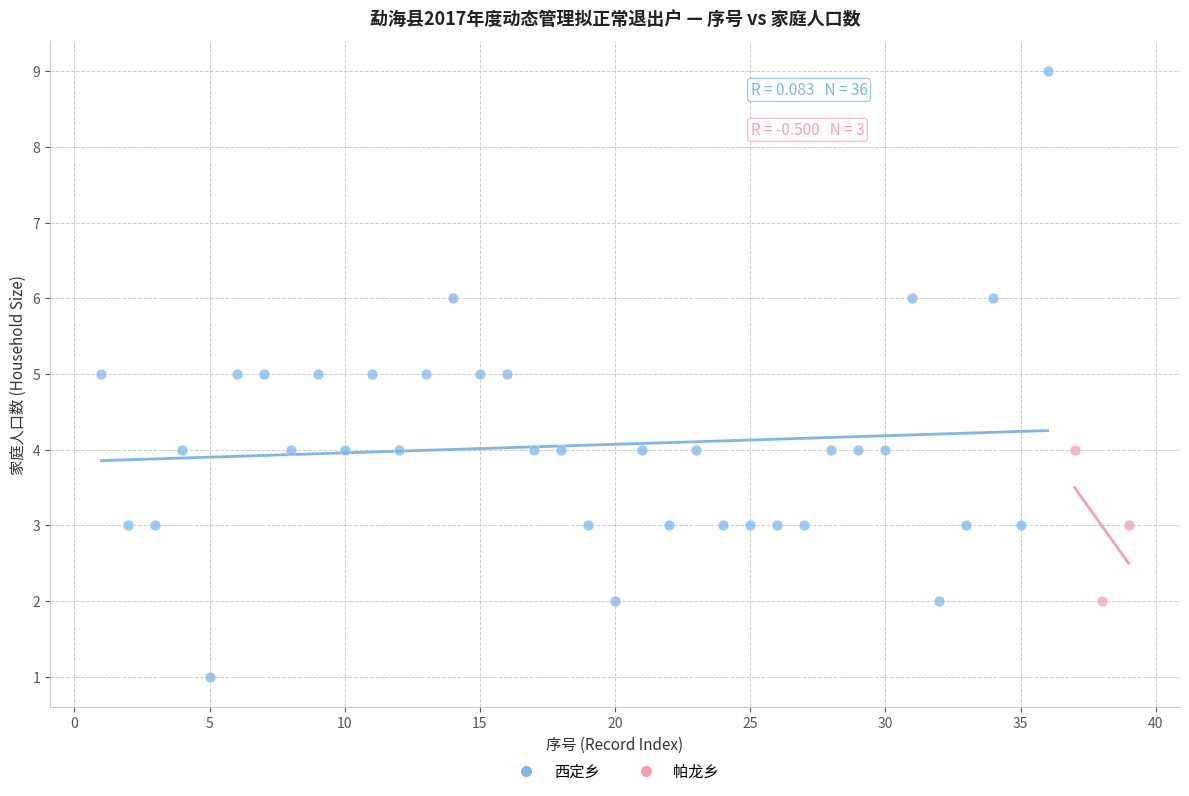

Which series reaches the maximum Y coordinate?

西定乡